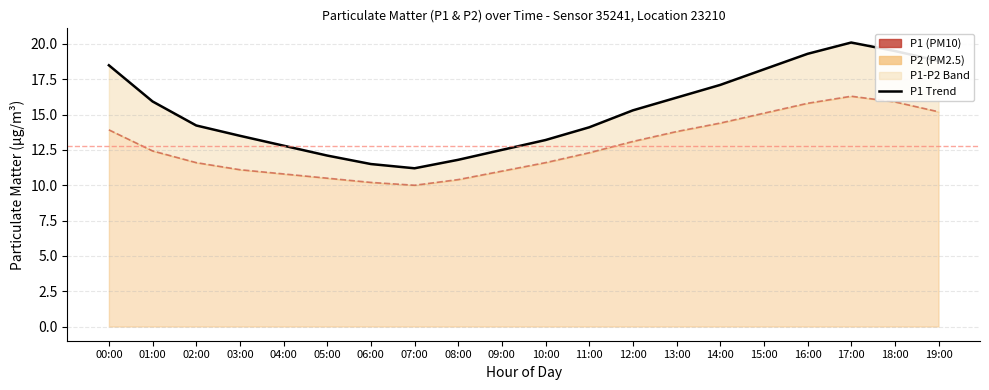

List the series in order of their peak value, lowest first.

P2 Line, P1 Line